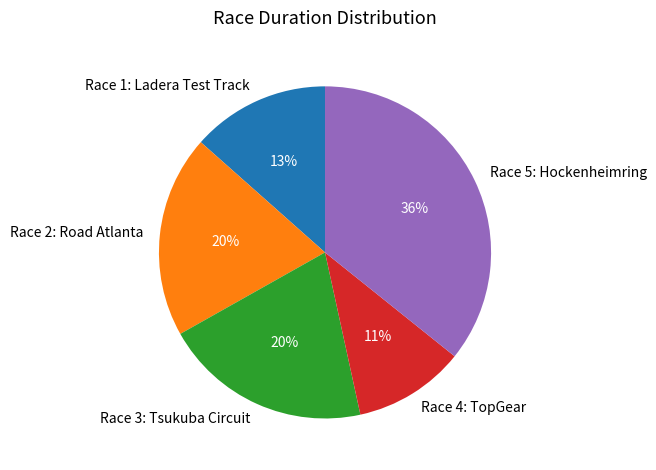

Is Race 5: Hockenheimring the majority of the pie?

No